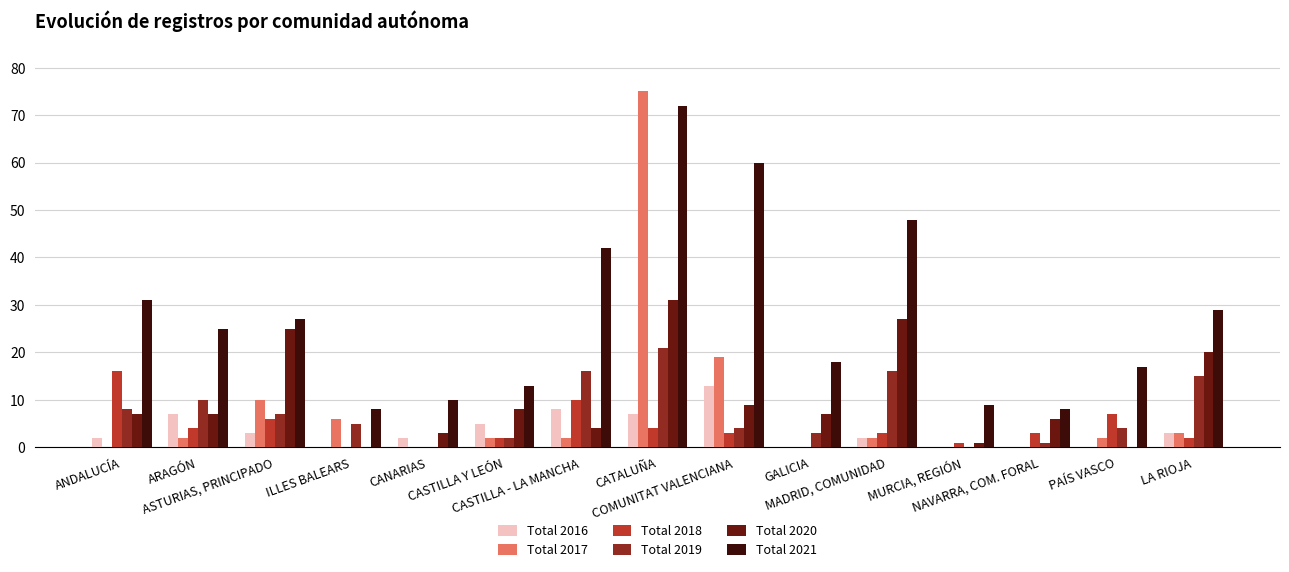

What is the greatest value displayed?

75